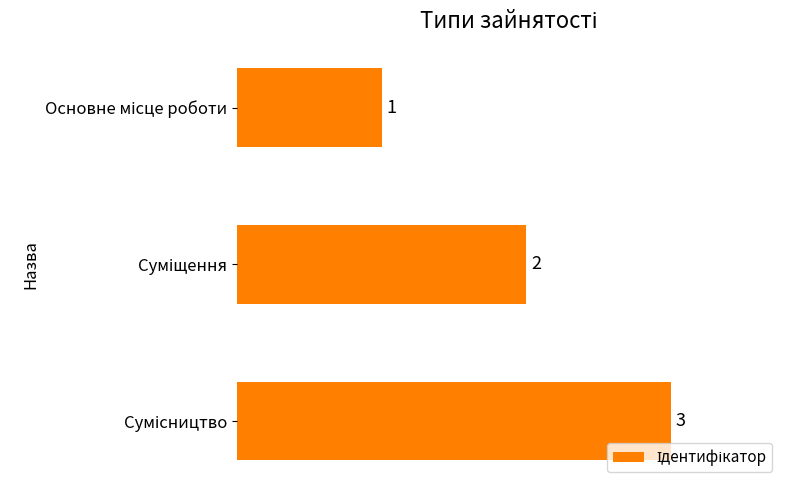

What is the sum of all values?

6